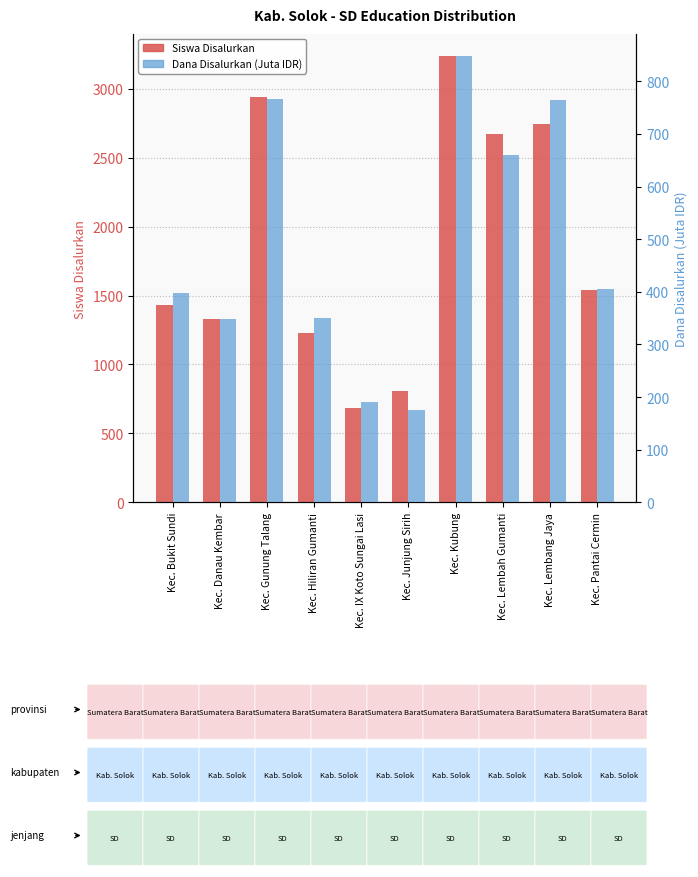

Rank the series by their average value, from lowest to highest.

Dana Disalurkan (Juta IDR), Siswa Disalurkan